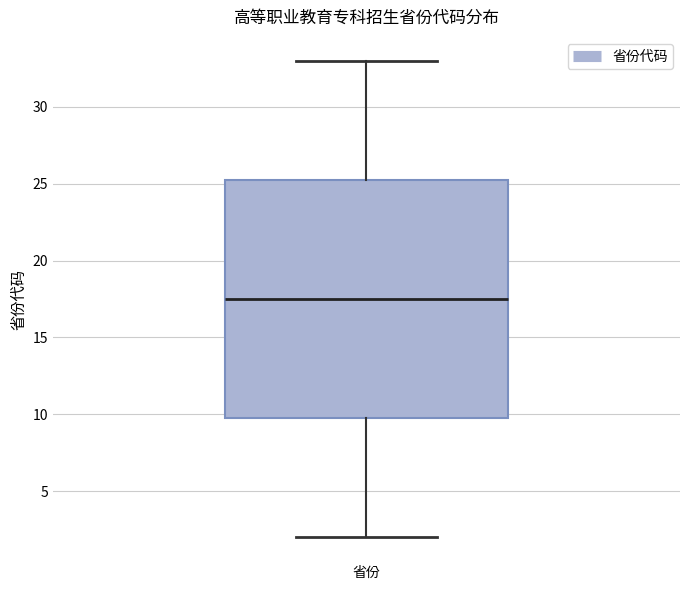

Read this box plot against the y-axis: the position of the median line, the range covered by the box, and the ends of both whiskers. The values are not printed on the chart, so give them approximately, as read against the axis.

median 17.5, box 10.0 to 25.5, whiskers 2.0 to 33.0